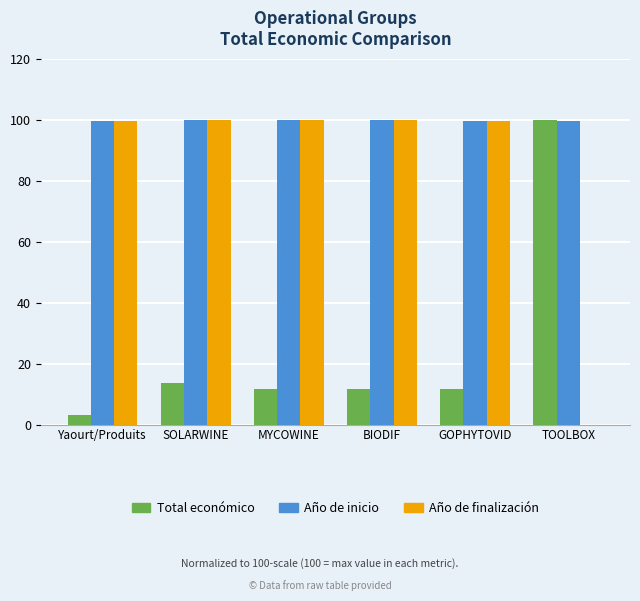

What is the difference between the Total económico values at TOOLBOX and MYCOWINE?

88.3